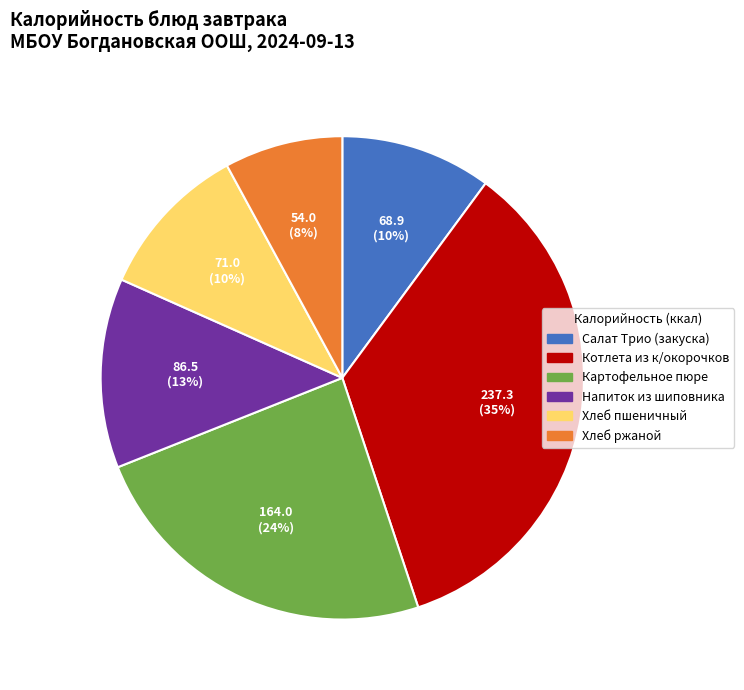

How many slices are in this pie chart?

6